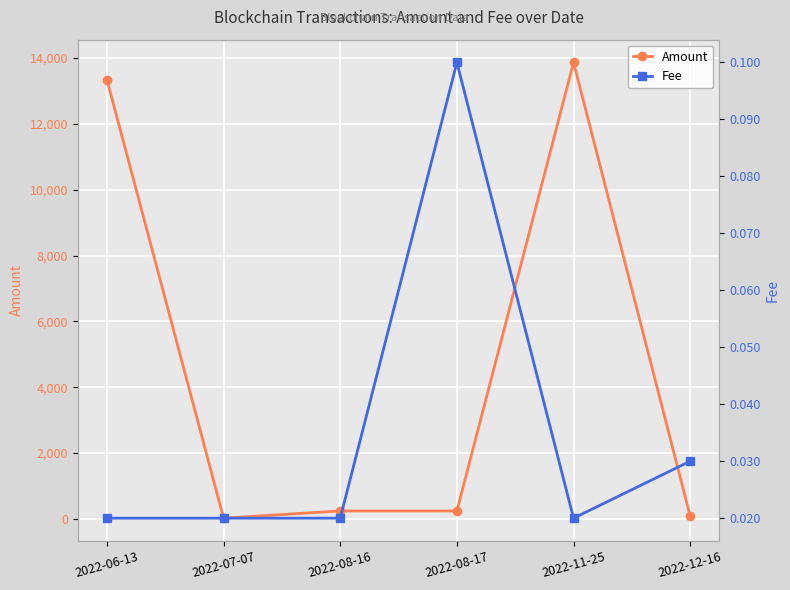

Rank the series at 2022-12-16 from lowest to highest value.

Fee, Amount